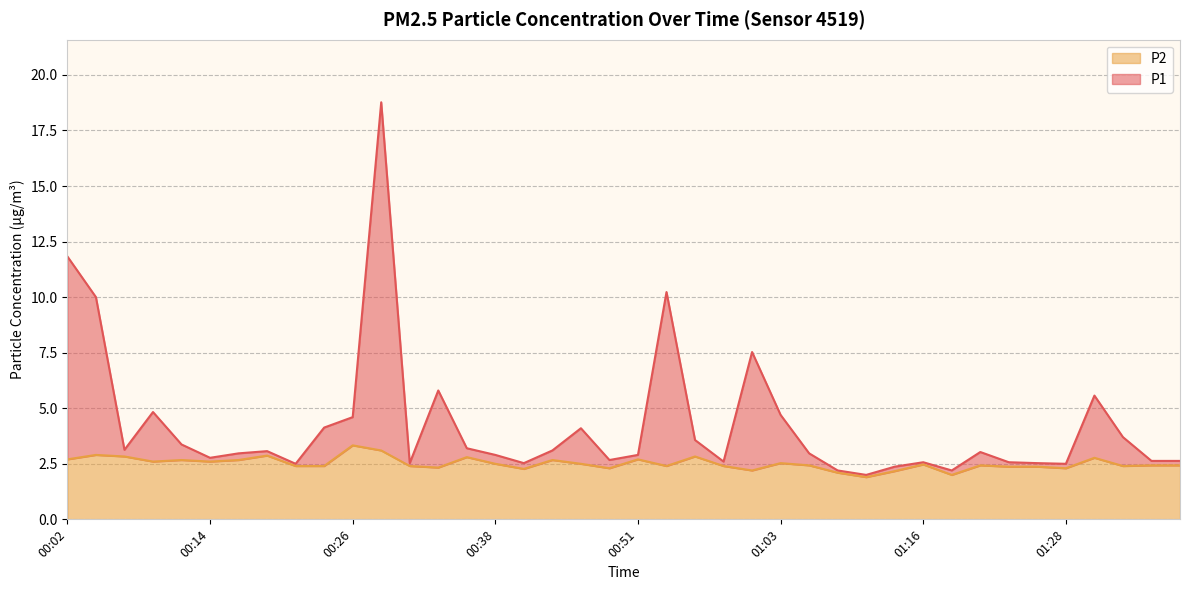

Reading left to right, transcribe all the data shown in this chart.

P1: 00:02=11.8	00:04=10.0	00:07=3.1	00:09=4.8	00:11=3.4	00:14=2.8	00:16=3.0	00:19=3.1	00:21=2.5	00:24=4.1	00:26=4.6	00:29=18.8	00:31=2.5	00:33=5.8	00:36=3.2	00:38=2.9	00:41=2.5	00:43=3.1	00:46=4.1	00:48=2.7	00:51=2.9	00:53=10.2	00:56=3.6	00:58=2.6	01:01=7.5	01:03=4.7	01:06=3.0	01:08=2.2	01:11=2.0	01:13=2.4	01:16=2.6	01:18=2.2	01:21=3.0	01:23=2.6	01:26=2.5	01:28=2.5	01:31=5.6	01:33=3.7	01:36=2.6	01:38=2.6
P2: 00:02=2.7	00:04=2.9	00:07=2.8	00:09=2.6	00:11=2.7	00:14=2.6	00:16=2.7	00:19=2.9	00:21=2.4	00:24=2.4	00:26=3.3	00:29=3.1	00:31=2.4	00:33=2.3	00:36=2.8	00:38=2.5	00:41=2.3	00:43=2.7	00:46=2.5	00:48=2.3	00:51=2.7	00:53=2.4	00:56=2.8	00:58=2.4	01:01=2.2	01:03=2.5	01:06=2.4	01:08=2.1	01:11=1.9	01:13=2.2	01:16=2.5	01:18=2.0	01:21=2.4	01:23=2.4	01:26=2.4	01:28=2.3	01:31=2.8	01:33=2.4	01:36=2.4	01:38=2.4